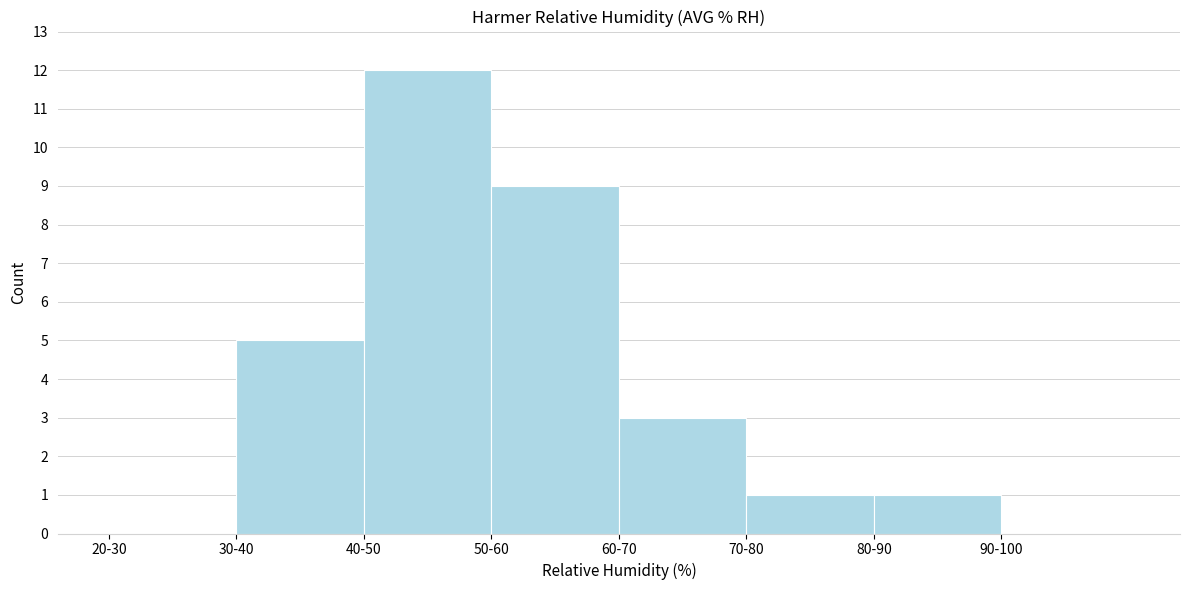

Reading left to right, what are all the values shown in this chart?

20-30=0	30-40=5	40-50=12	50-60=9	60-70=3	70-80=1	80-90=1	90-100=0